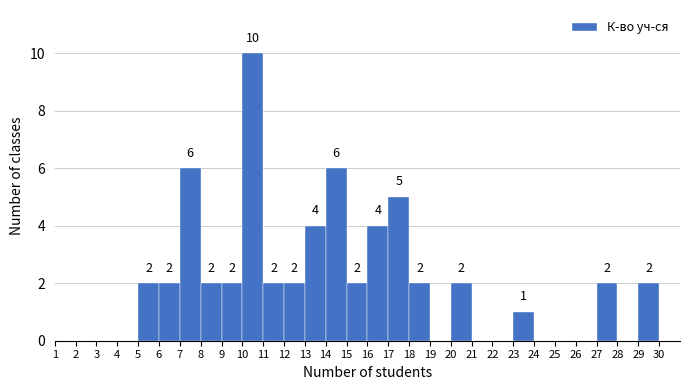

Which range on the x-axis has the tallest bar?

10 to 11